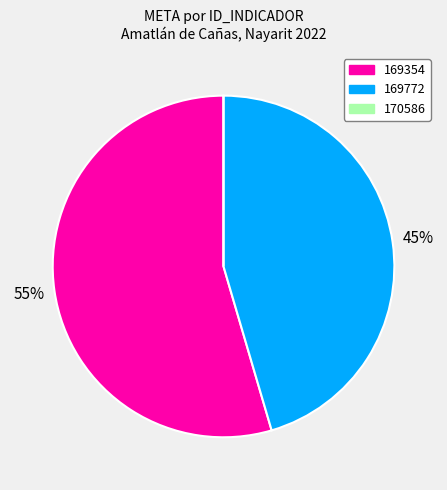

Which slice is the largest?

169354